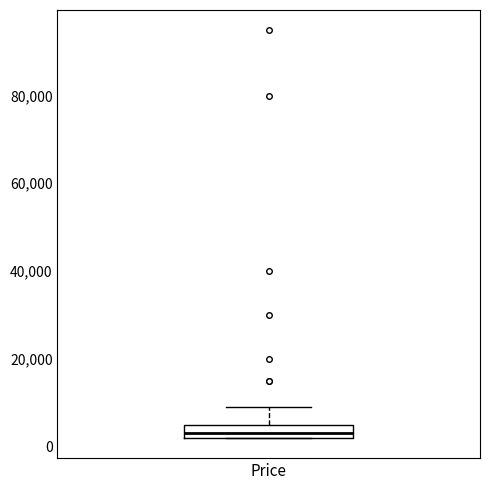

Where does the upper whisker of the box for Price end on the y-axis? The values are not printed on the chart, so give them approximately, as read against the axis.

8000